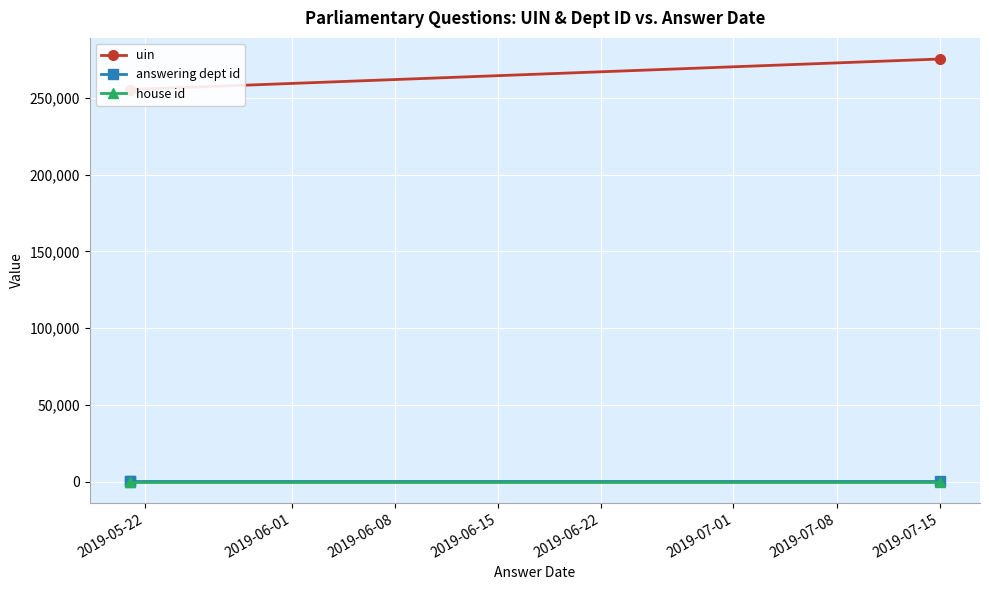

Is this an area chart (filled region under the line)?

No